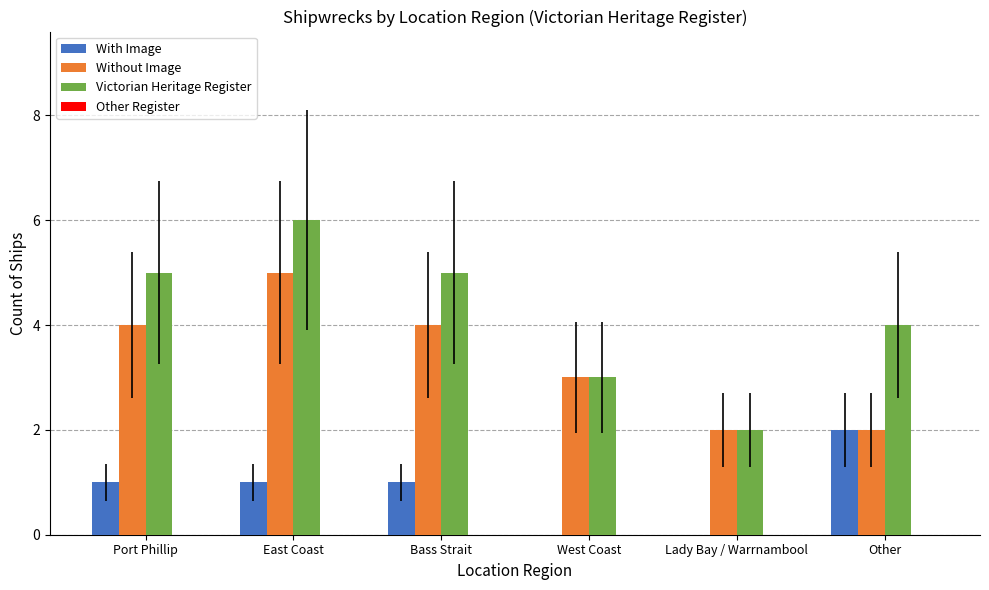

What is the total value across all series at West Coast?

6